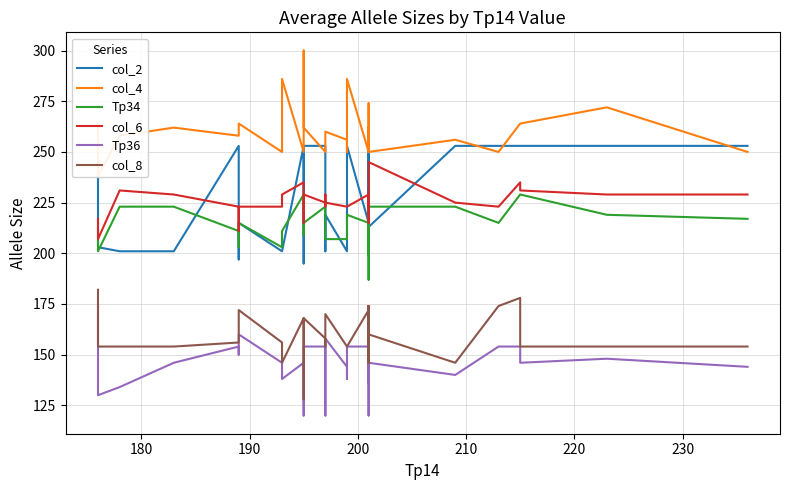

How many data points in col_4 are less than 256?

17